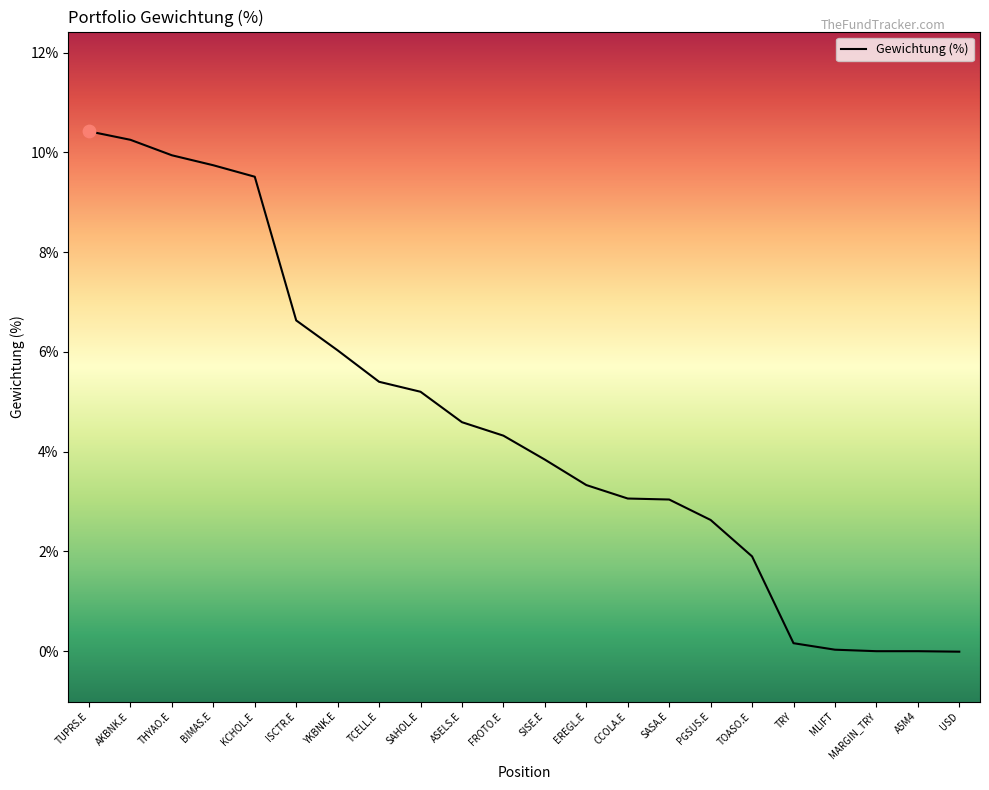

What is the change in value from SISE.E to SASA.E?

-0.8